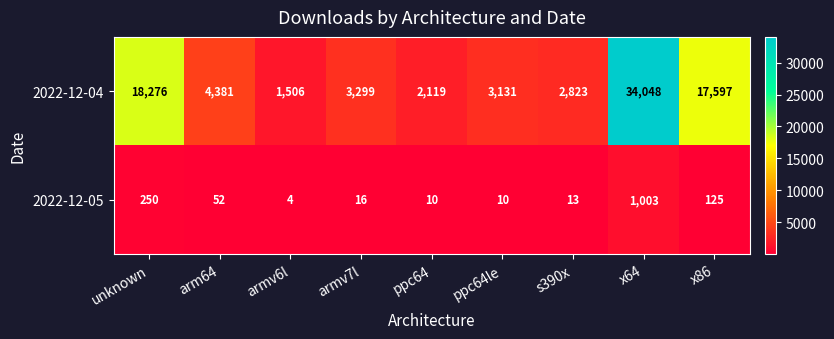

Reading left to right, what are all the values shown in this chart?

2022-12-04: unknown=18276	arm64=4381	armv6l=1506	armv7l=3299	ppc64=2119	ppc64le=3131	s390x=2823	x64=34048	x86=17597
2022-12-05: unknown=250	arm64=52	armv6l=4	armv7l=16	ppc64=10	ppc64le=10	s390x=13	x64=1003	x86=125